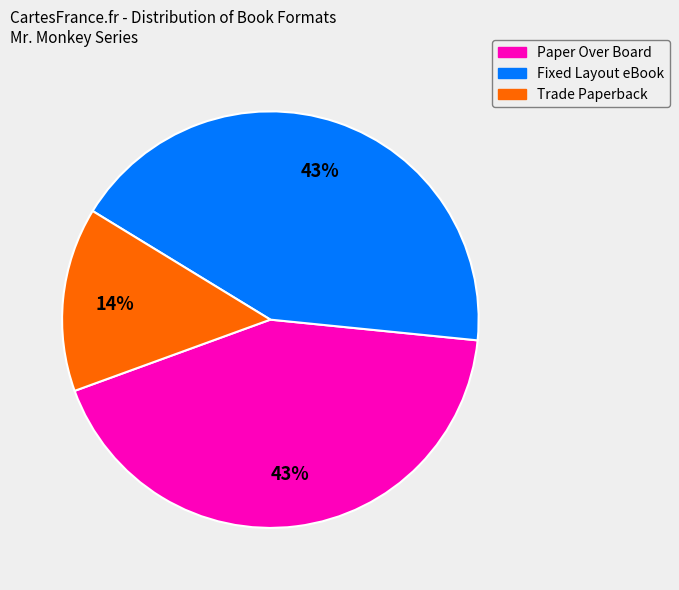

Is there any slice that represents more than half of the pie?

No